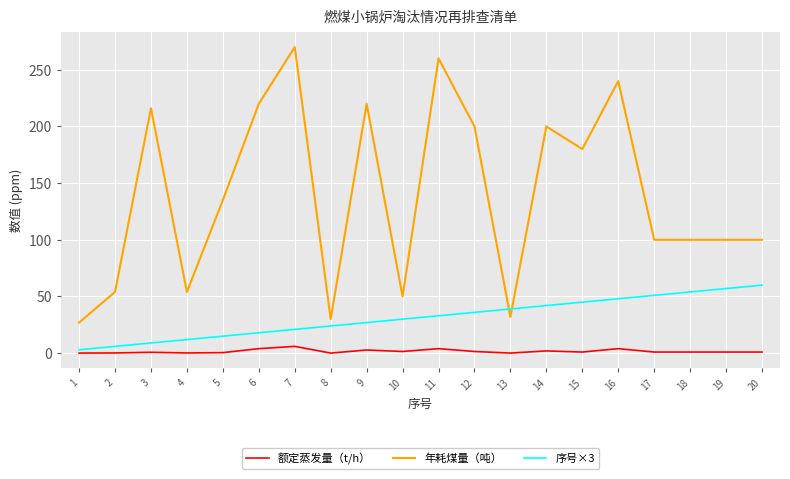

What is the sum of all 序号×3 values?

630.0